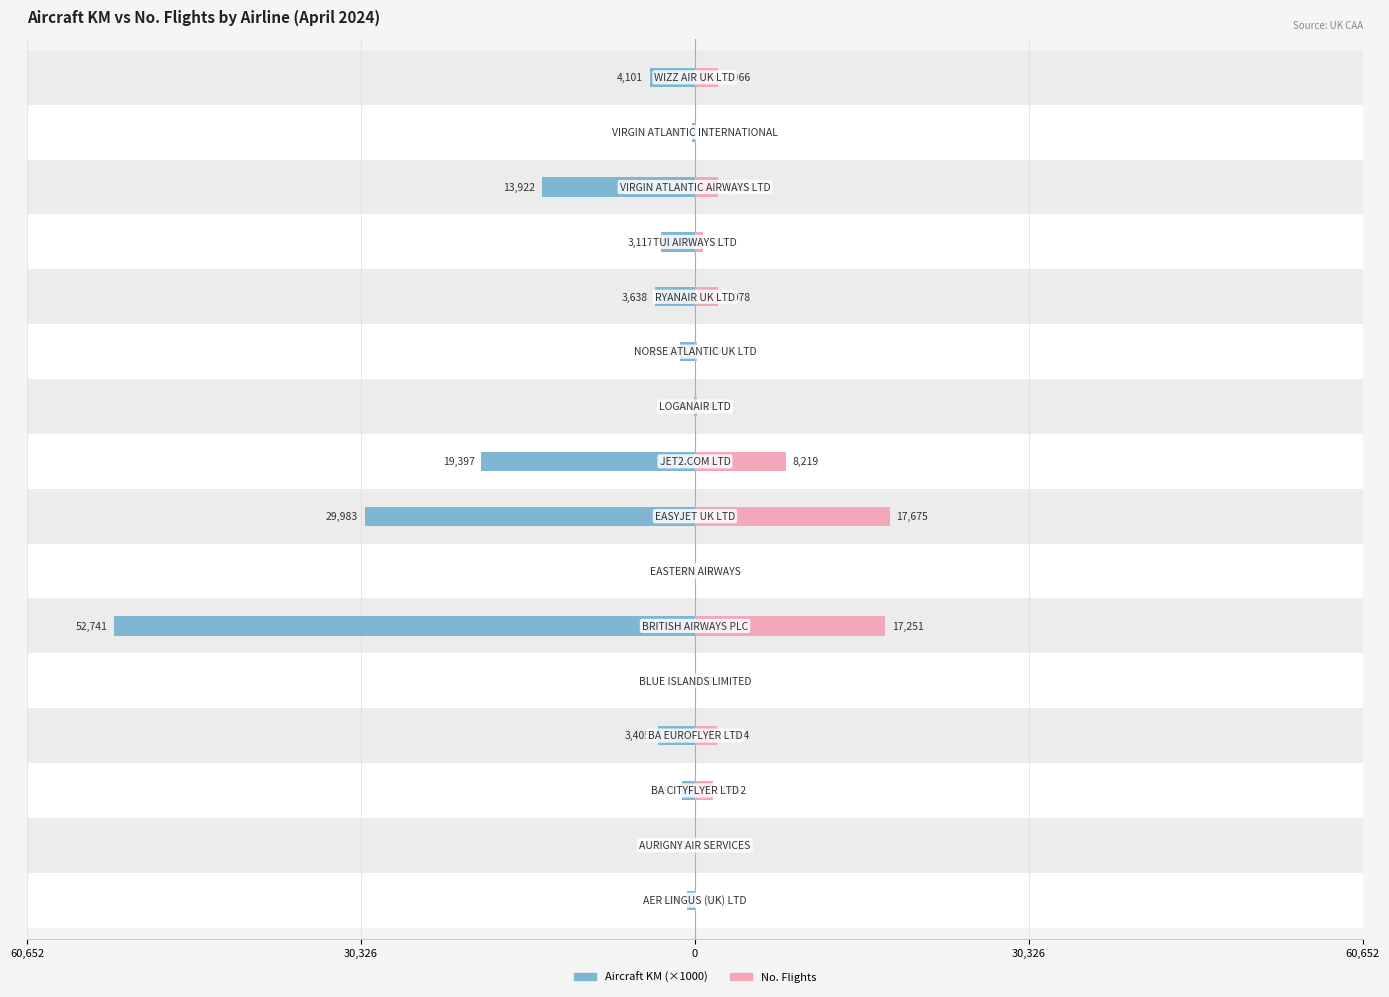

What are all the series names shown in the legend?

aircraft_km_x1000, no_flights